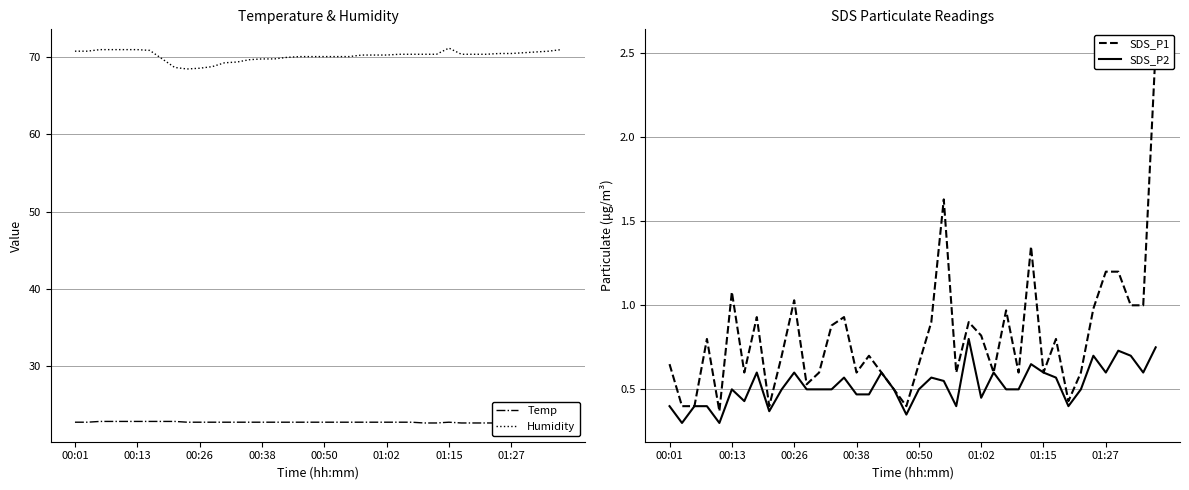

The Humidity series shows 70.0 at 00:50. True or false?

True